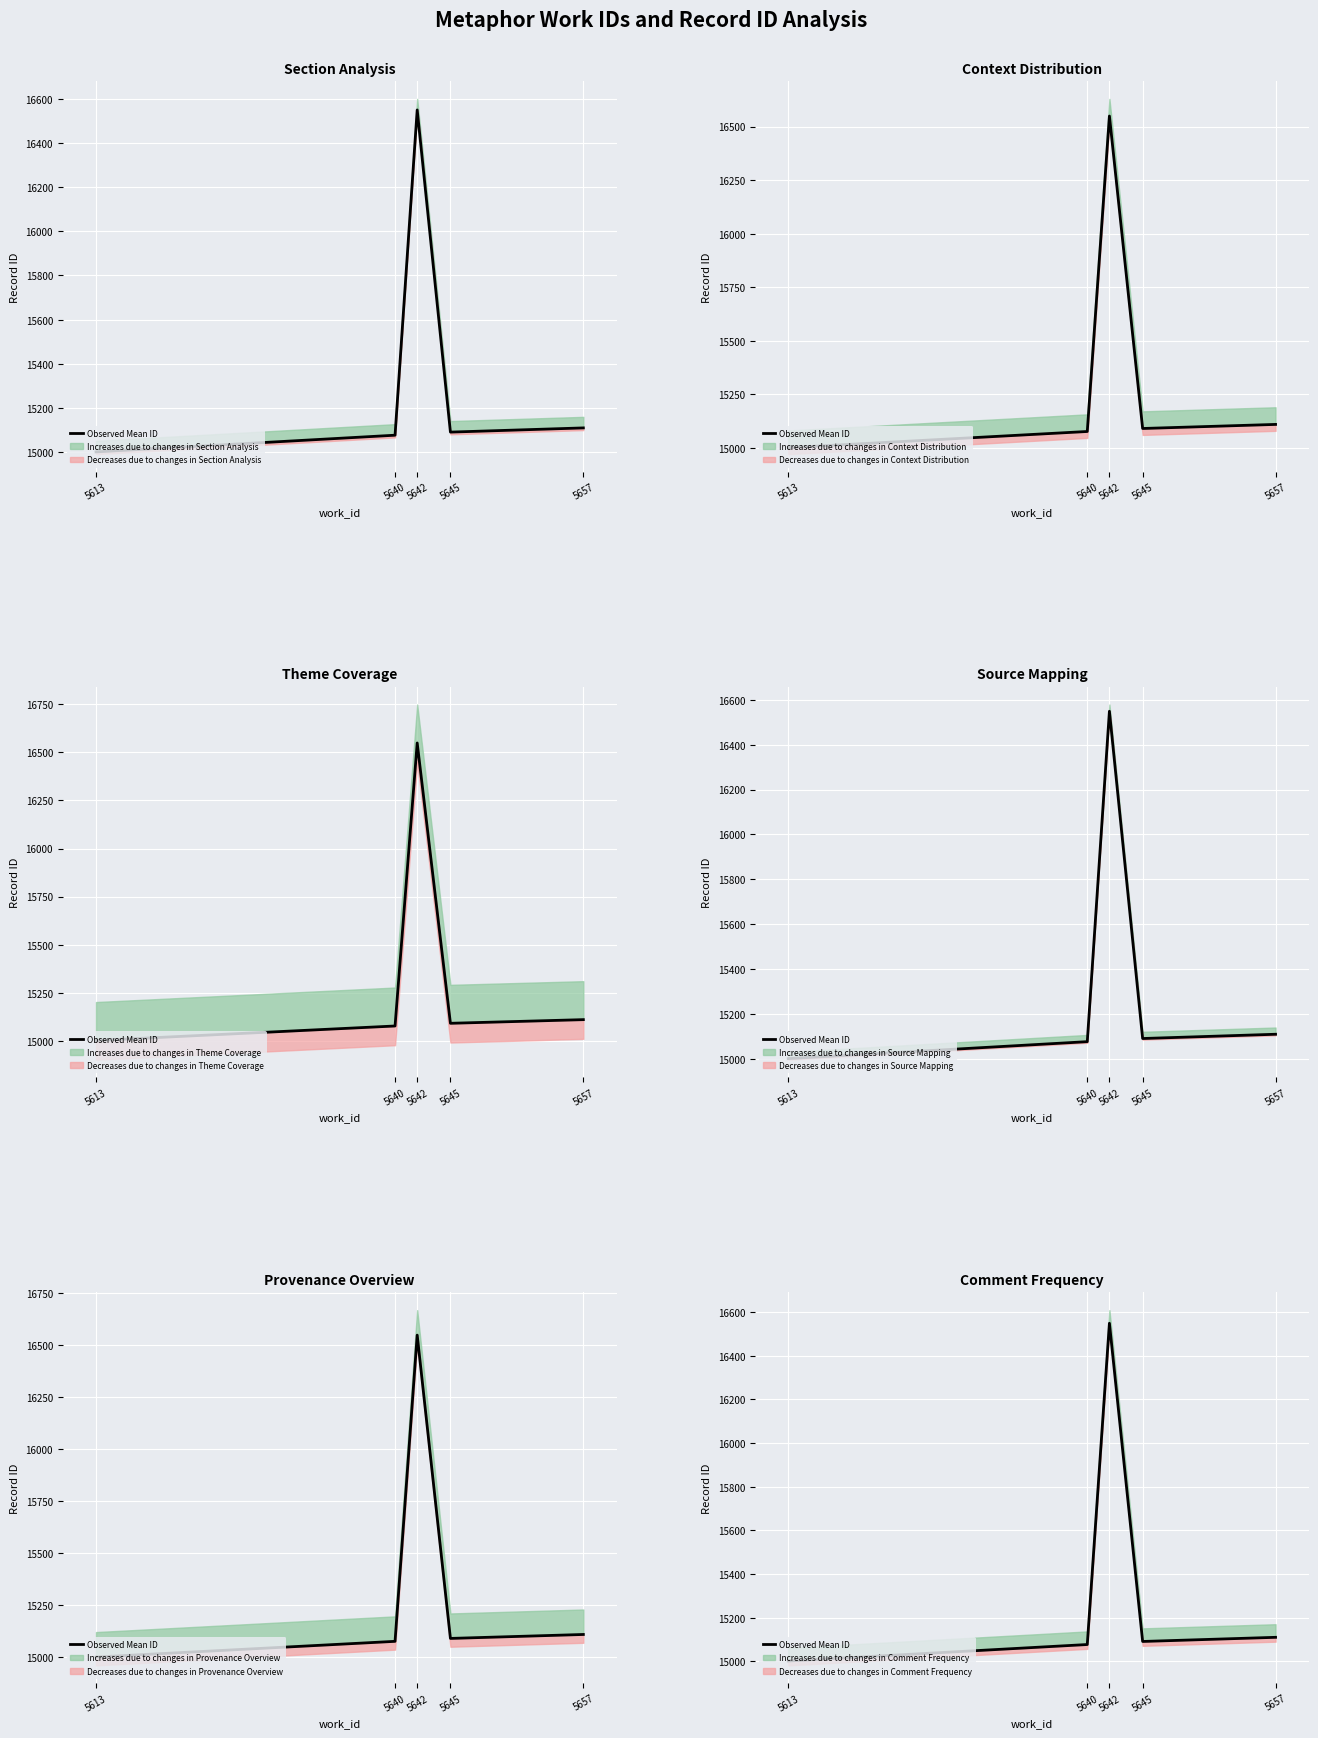

What is the difference between the values at 5645 and 5642?

1458.0